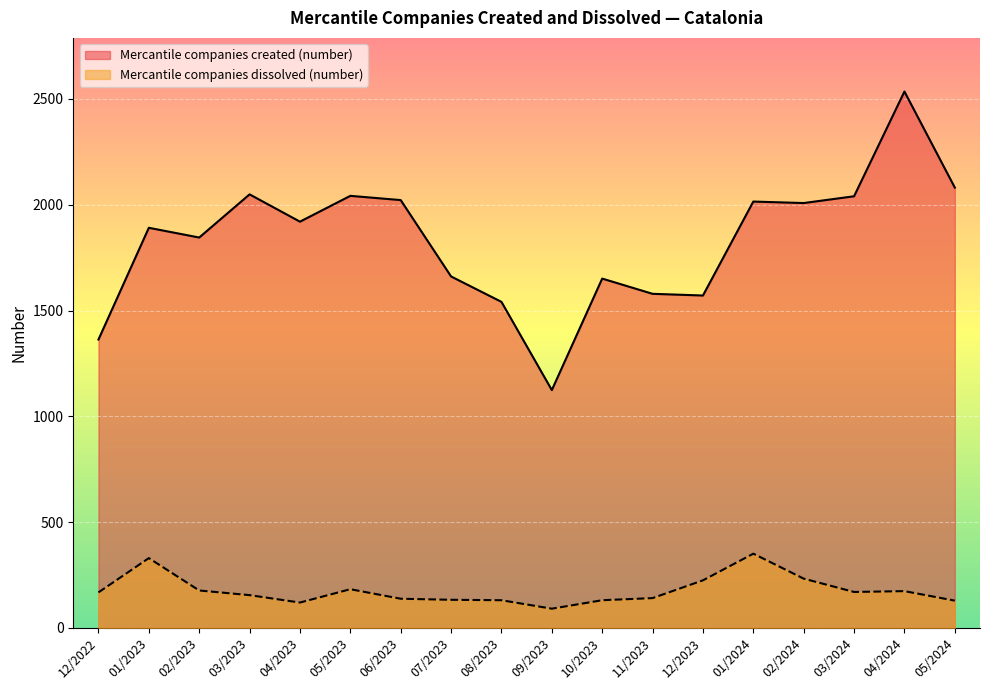

True or false: Mercantile companies dissolved (number) and Mercantile companies created (number) cross at least once.

False